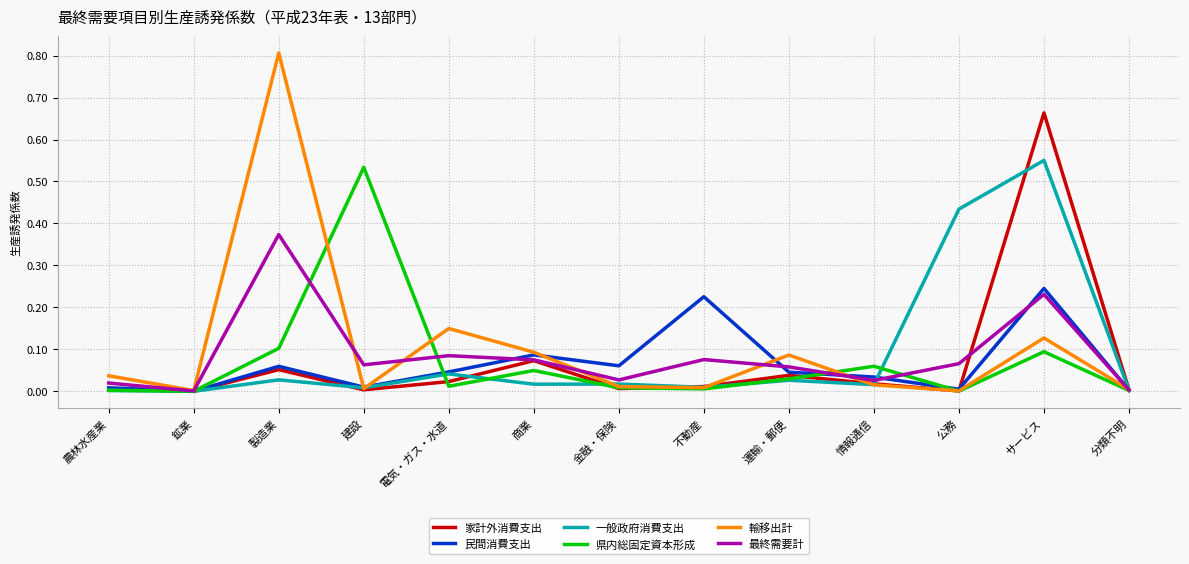

What is the total value across all series at 運輸・郵便?

0.3